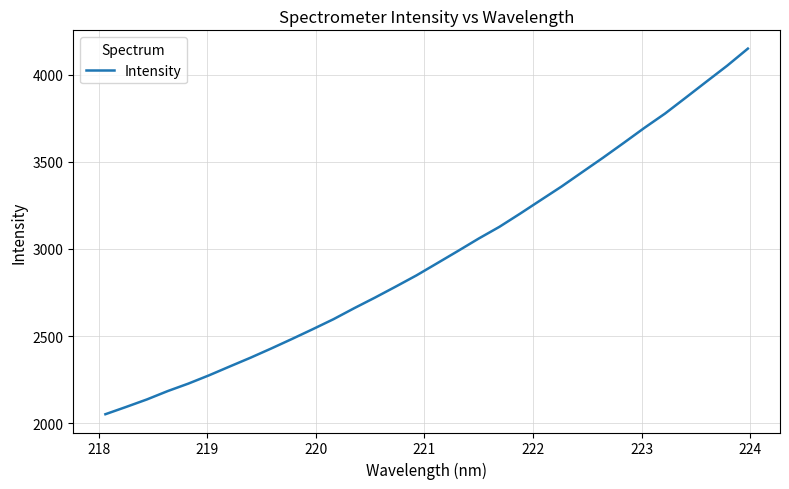

What is the greatest value displayed?

4151.0